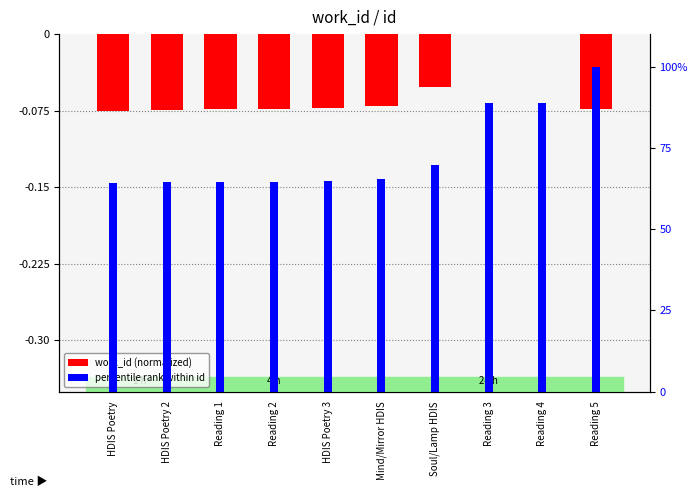

Does the chart contain stacked bars?

No